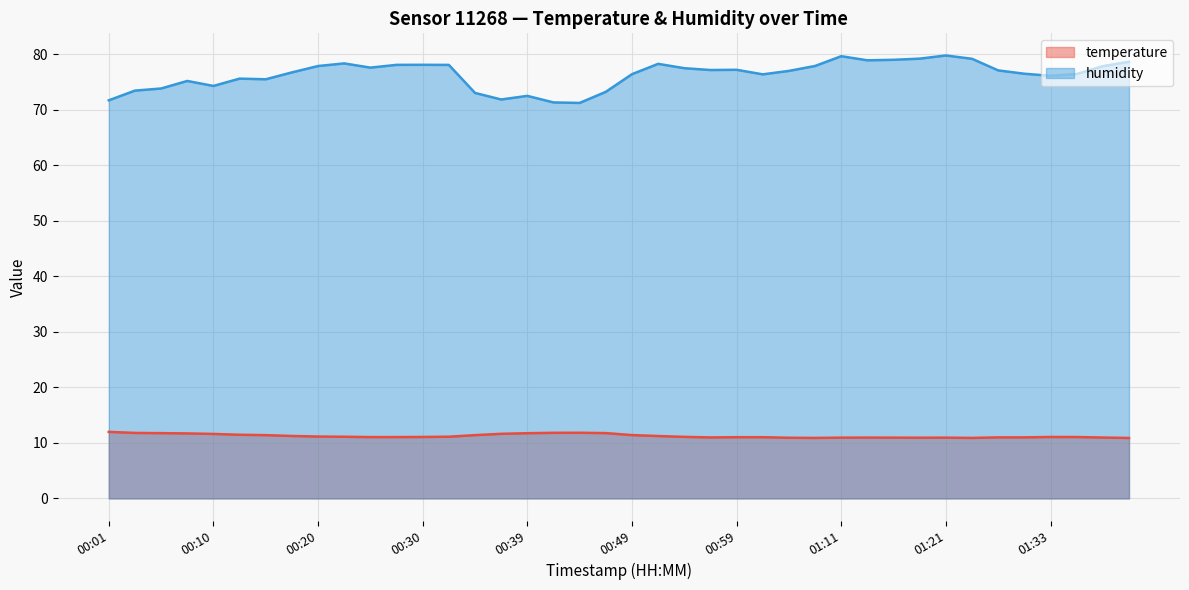

At which category does humidity reach its first local peak?

00:08